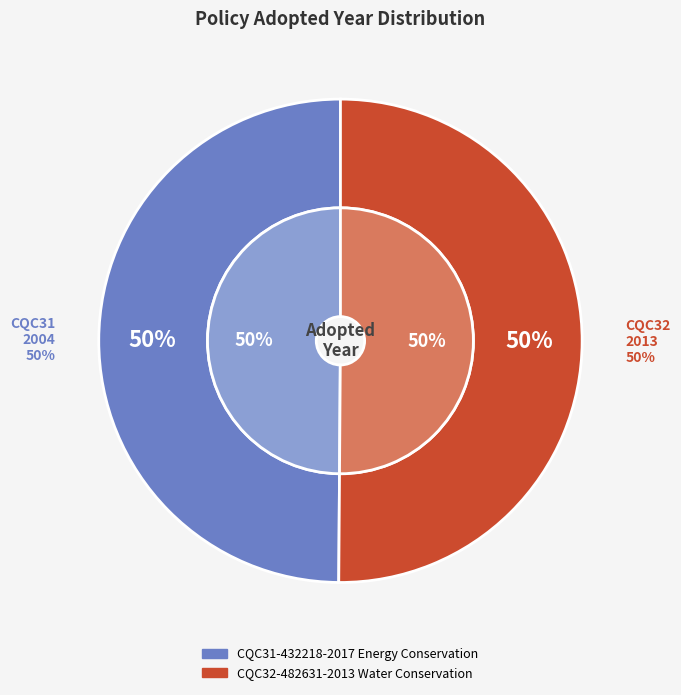

Which category accounts for the majority?

CQC32-482631-2013 Water Conservation